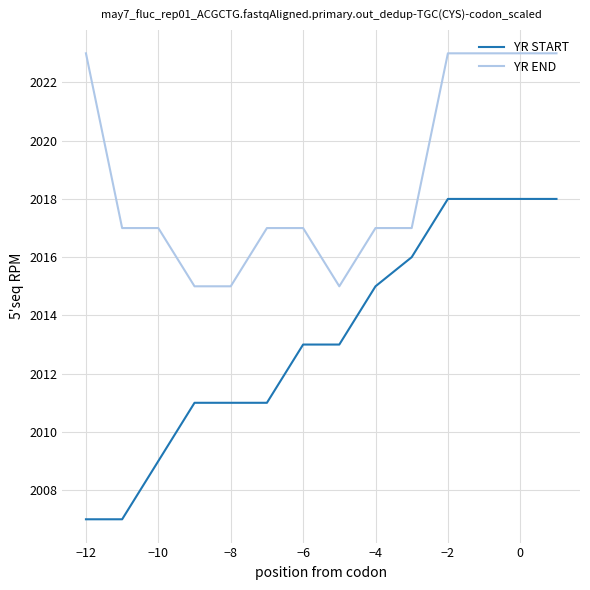

Is this an area chart (filled region under the line)?

No